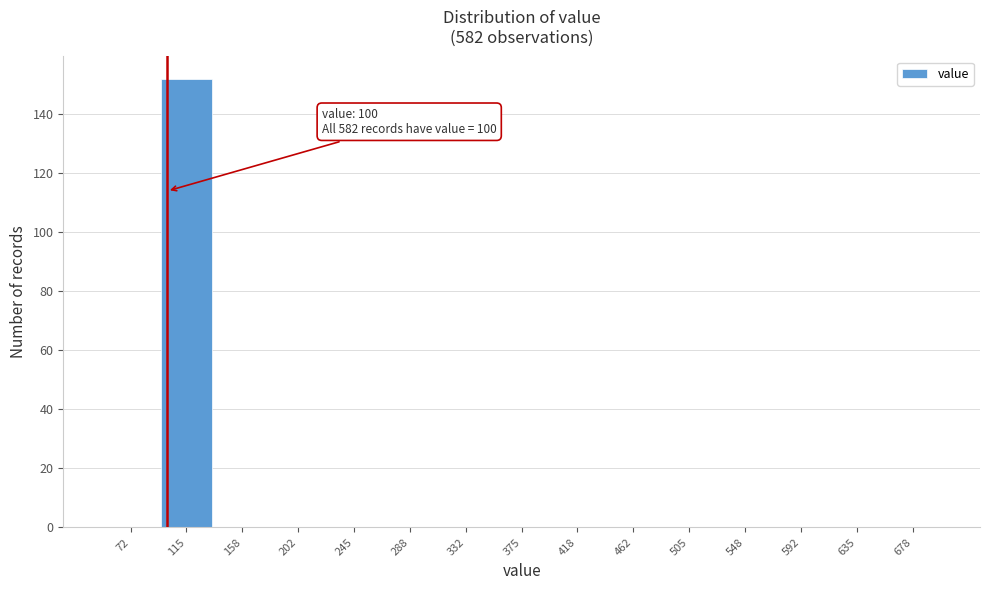

Which range on the x-axis has the tallest bar?

95 to 135